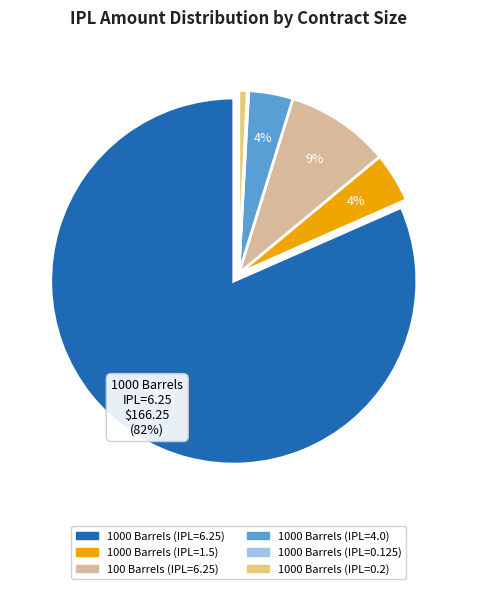

Rank the categories by value from highest to lowest.

1000 Barrels (IPL=6.25), 100 Barrels (IPL=6.25), 1000 Barrels (IPL=1.5), 1000 Barrels (IPL=4.0), 1000 Barrels (IPL=0.2), 1000 Barrels (IPL=0.125)